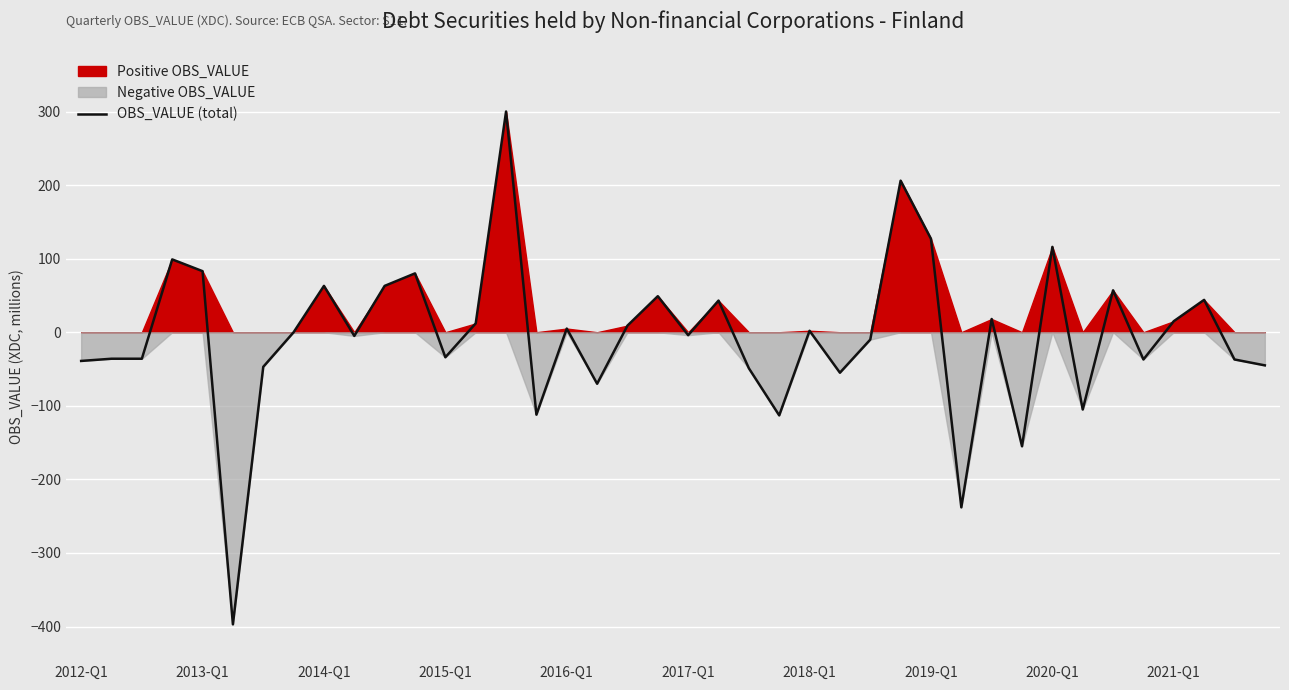

What is the highest value of the OBS_VALUE (total) series?

300